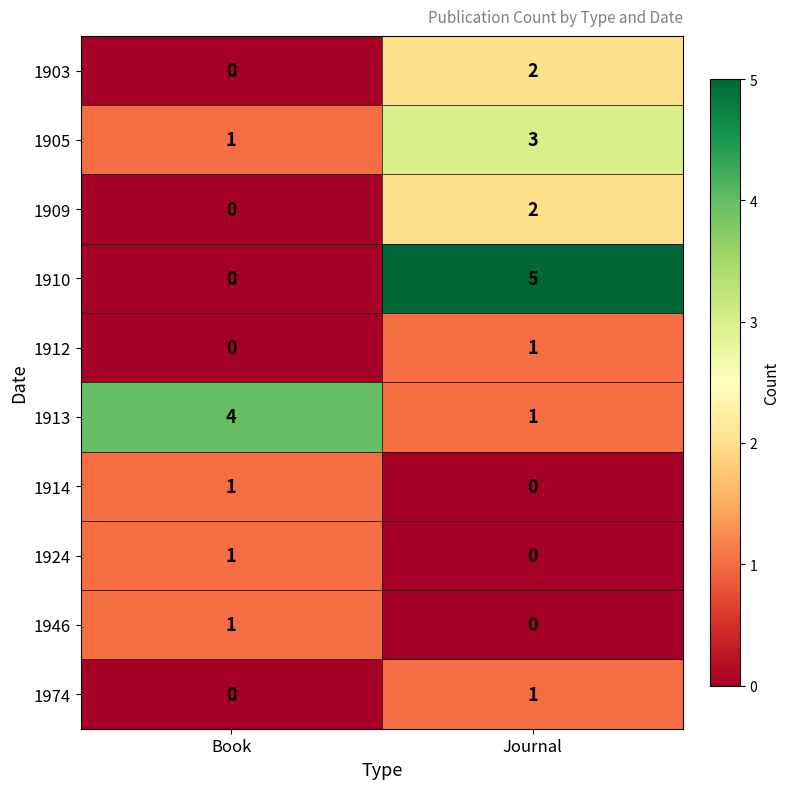

Which category has the highest value across all series?

Journal